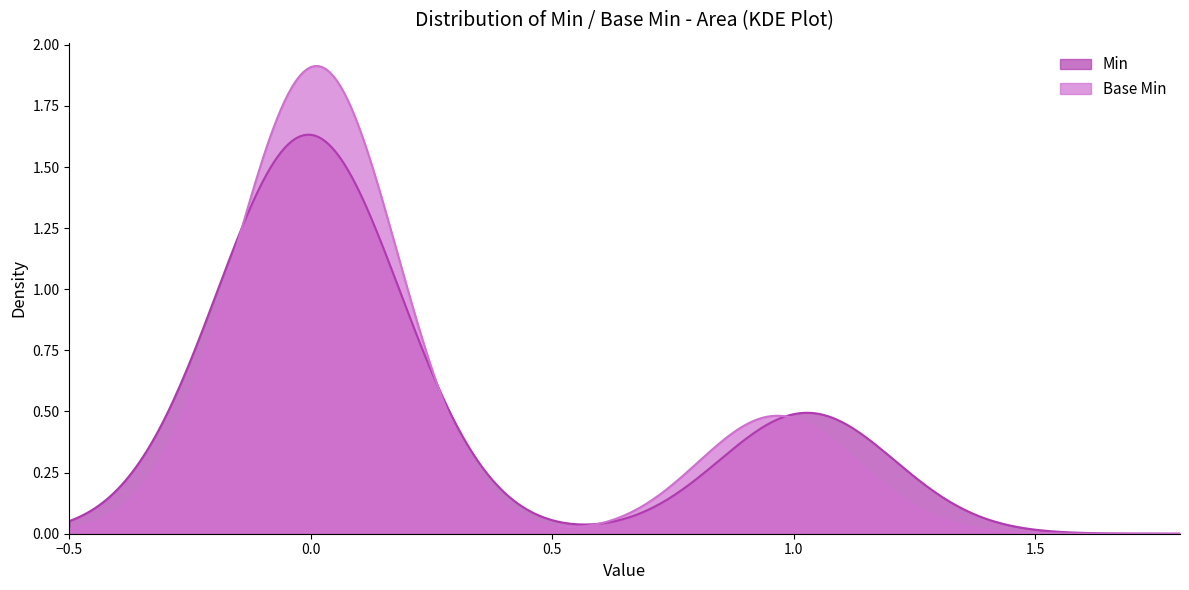

What is the sum of all base_min_values values?

8